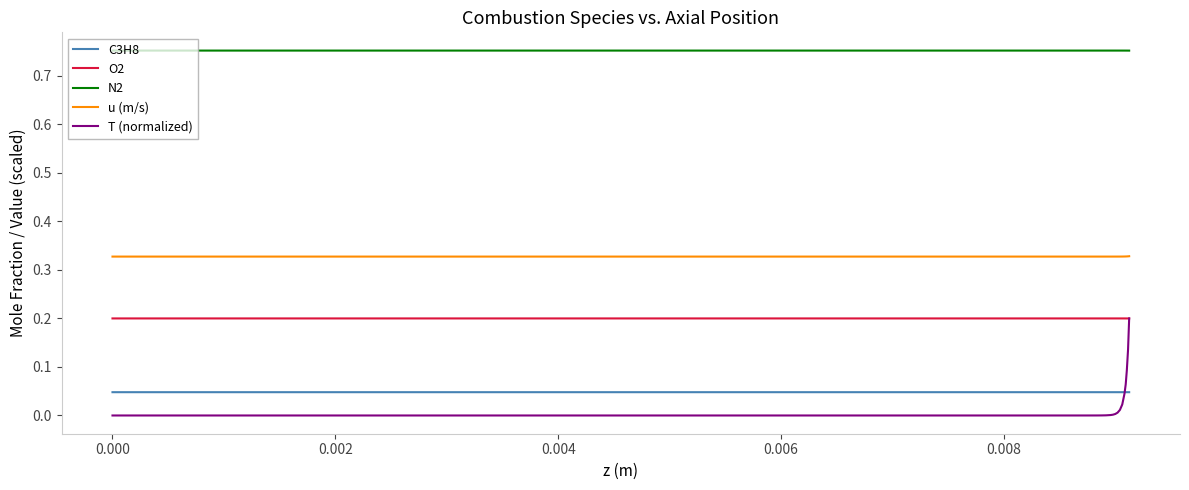

True or false: C3H8 and N2 intersect in this chart.

False